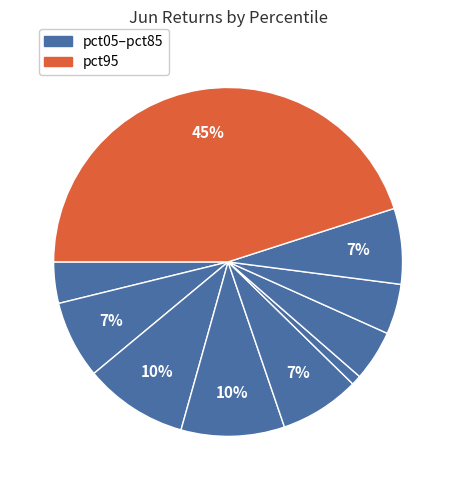

How many segments does this pie chart have?

10